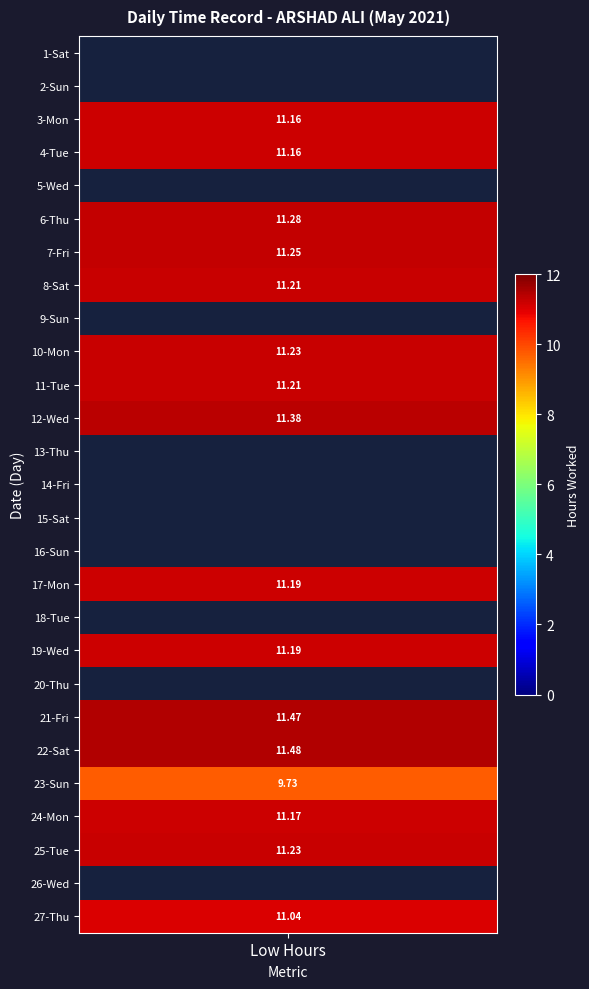

Which series has the widest spread of values?

22